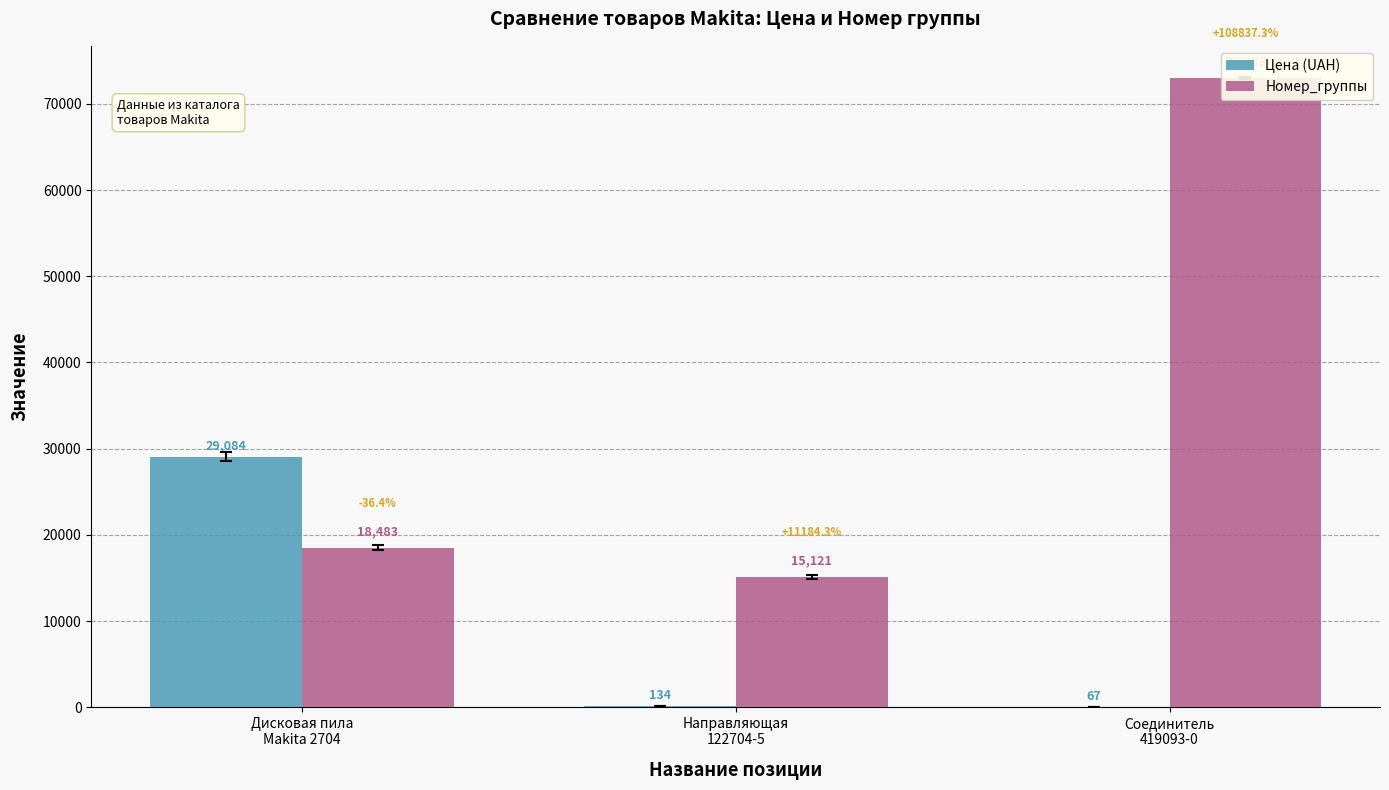

What is the difference between the maximum and minimum values in the Цена (UAH) series?

29017